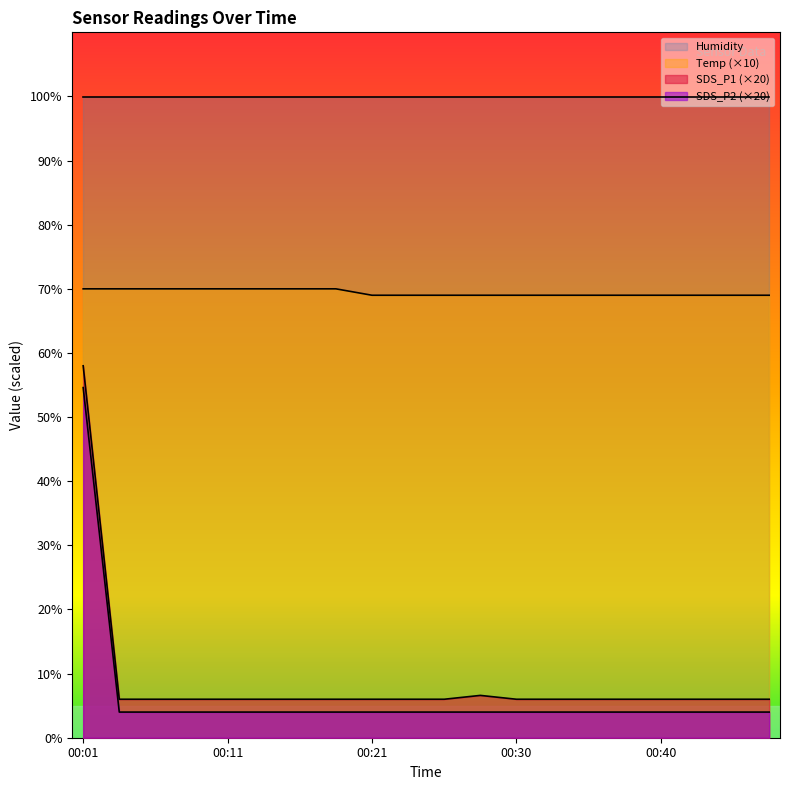

At which category is the sum across all series the highest?

00:01